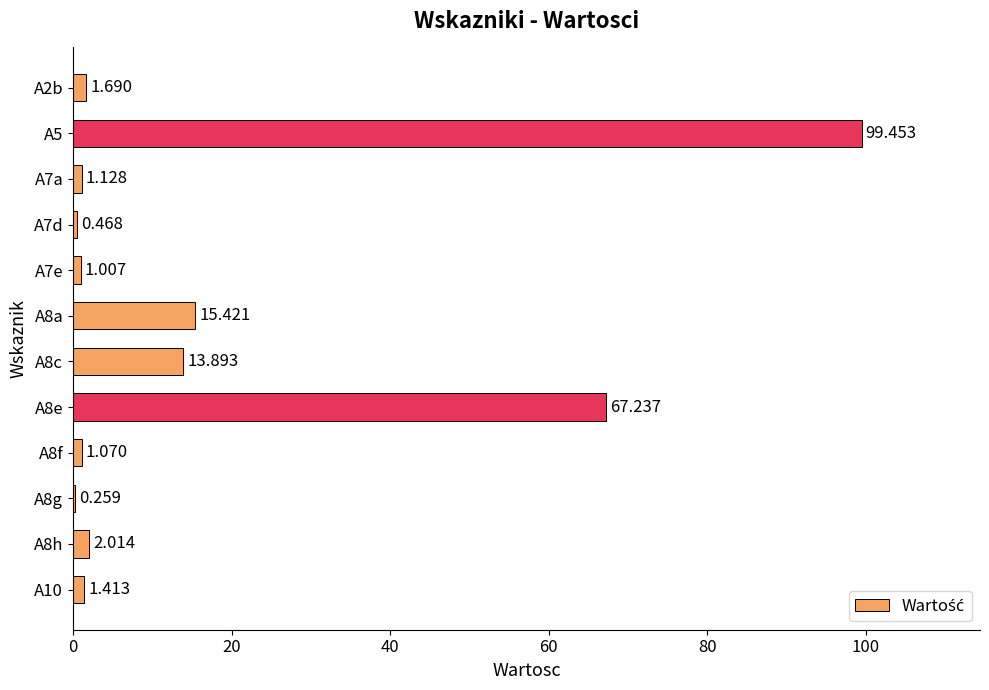

Count the number of values greater than 1.

10